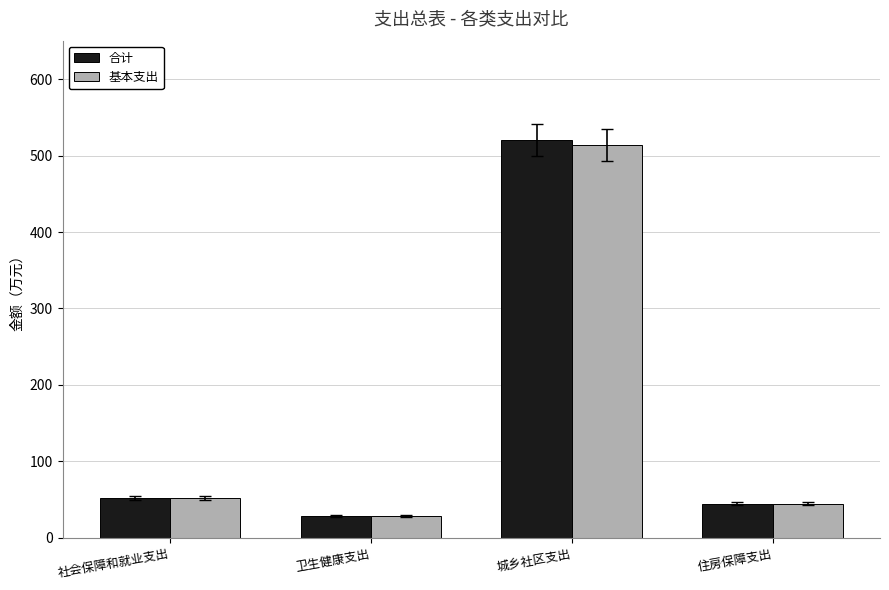

What is the difference between the second highest and minimum values in the 基本支出 series?

23.5